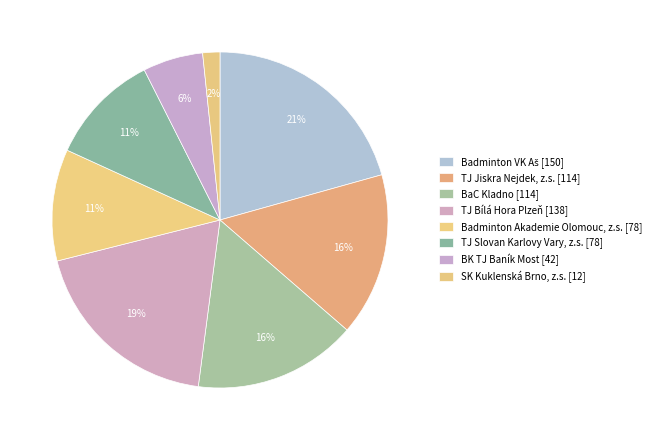

What percentage do Badminton Akademie Olomouc, z.s. and SK Kuklenská Brno, z.s. together represent?

12.4%